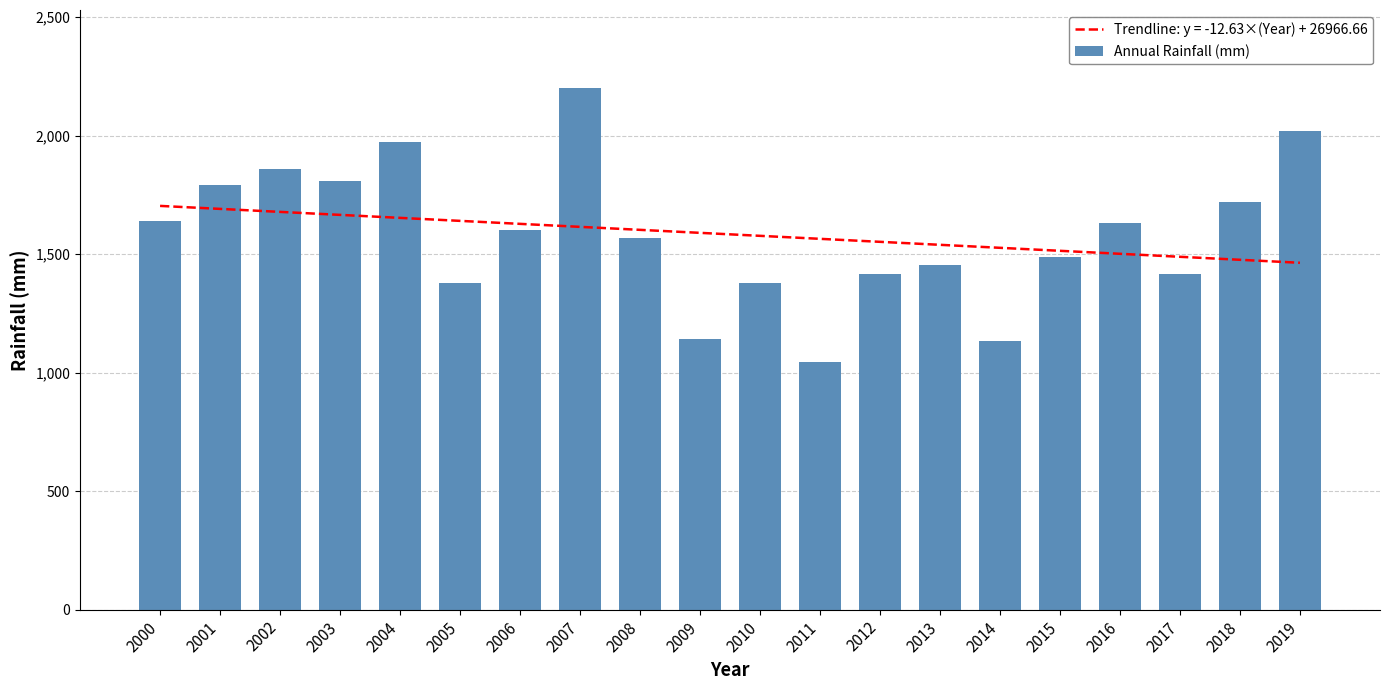

The value at 2016 is 1630. True or false?

True